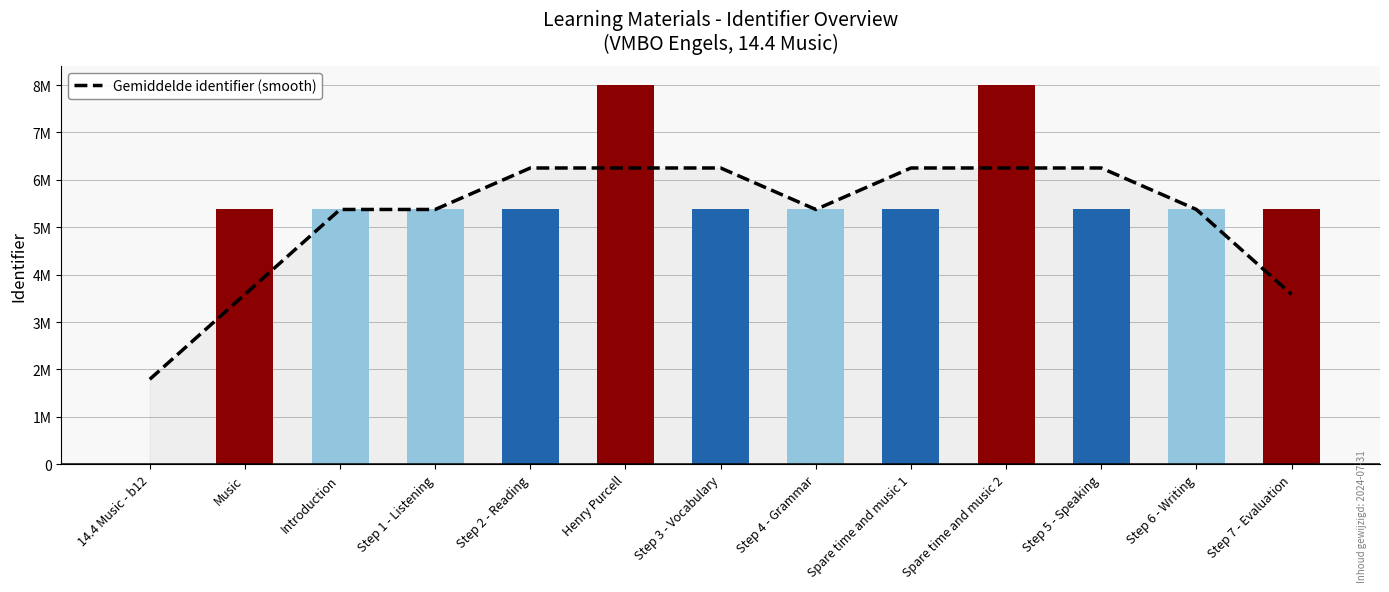

What is the greatest value displayed?

8000510.0